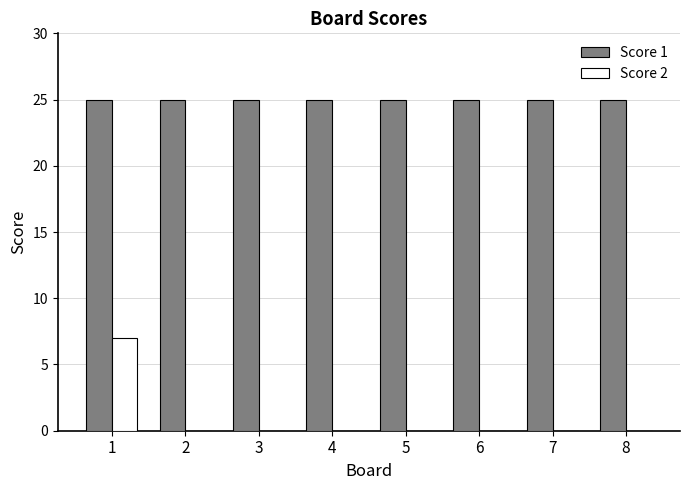

Is the value of Score 1 at 5 greater than the value of Score 2 at 3?

Yes